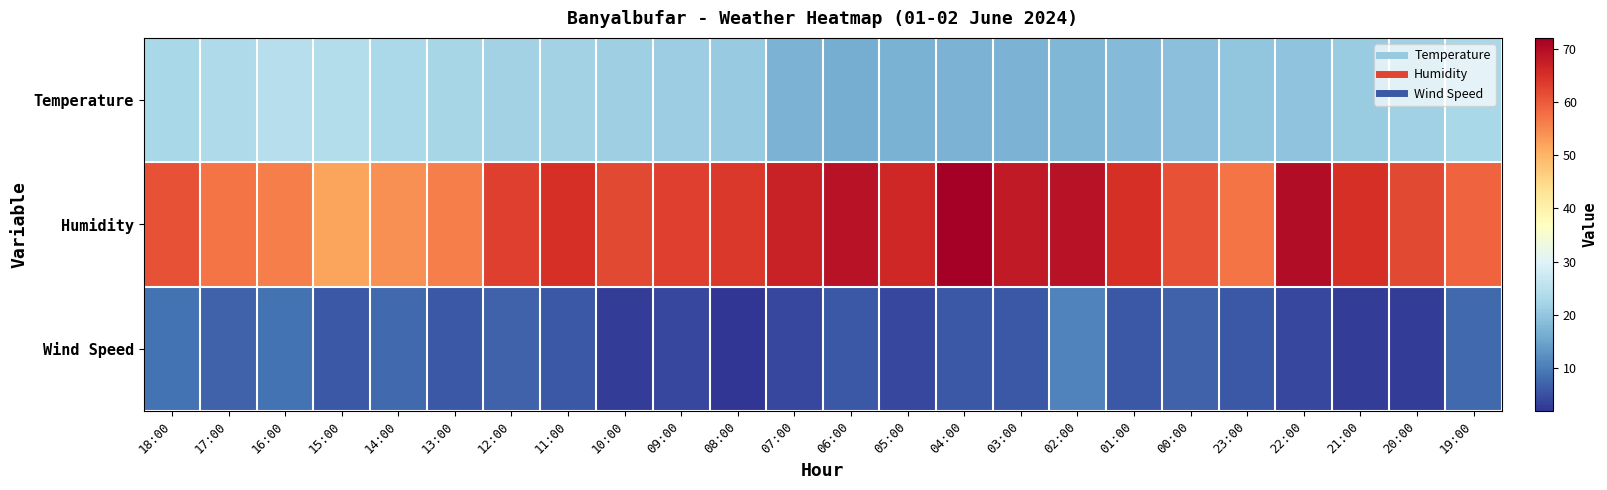

What is the greatest value displayed?

72.0